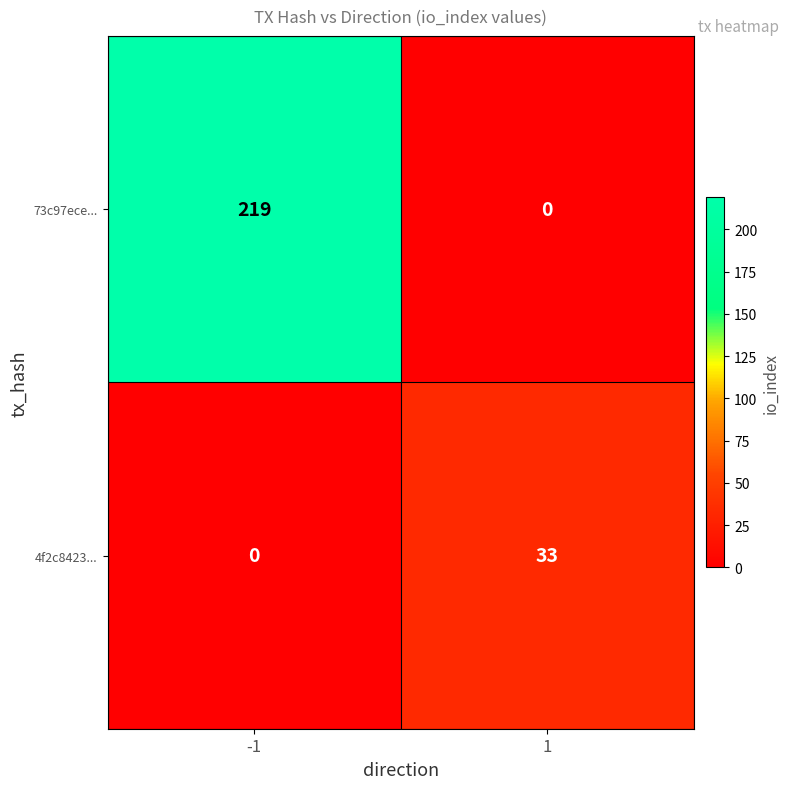

Is it true that 4f2c8423... equals -10 at -1?

False